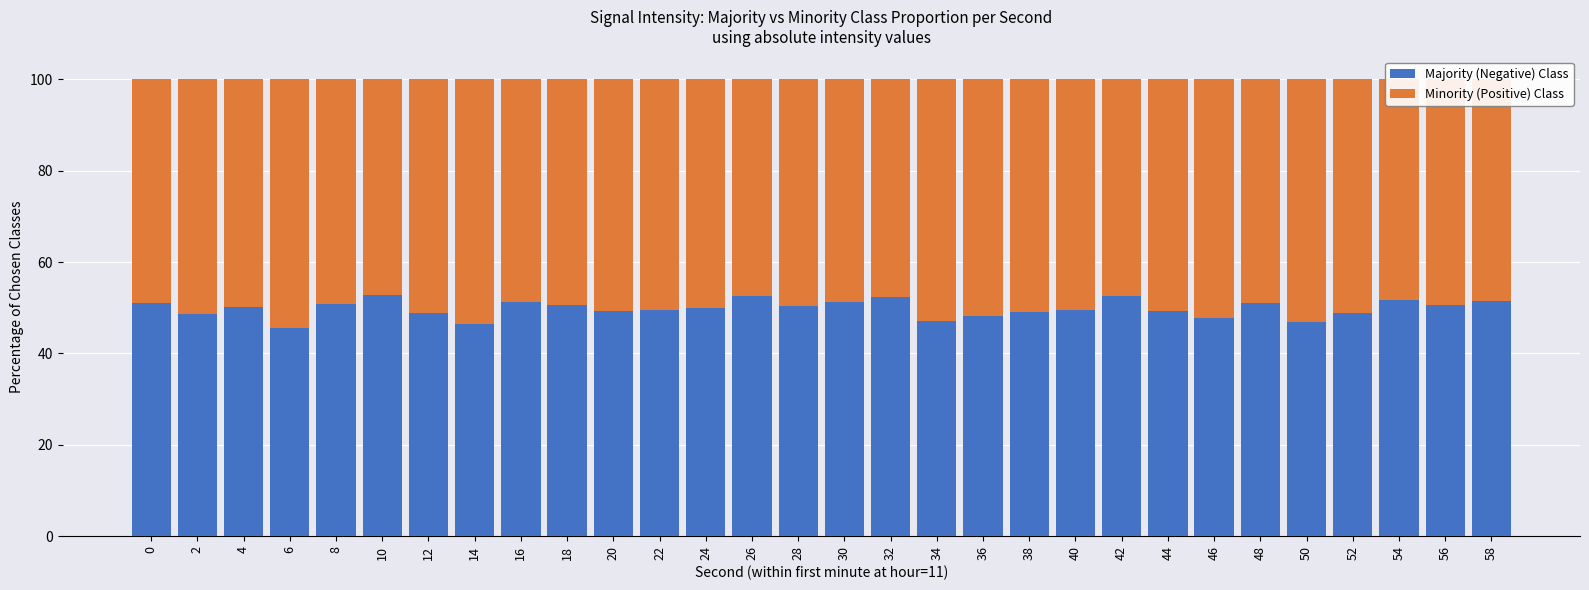

What is the difference between the second highest and second lowest values in the Majority (Negative) Class series?

6.2